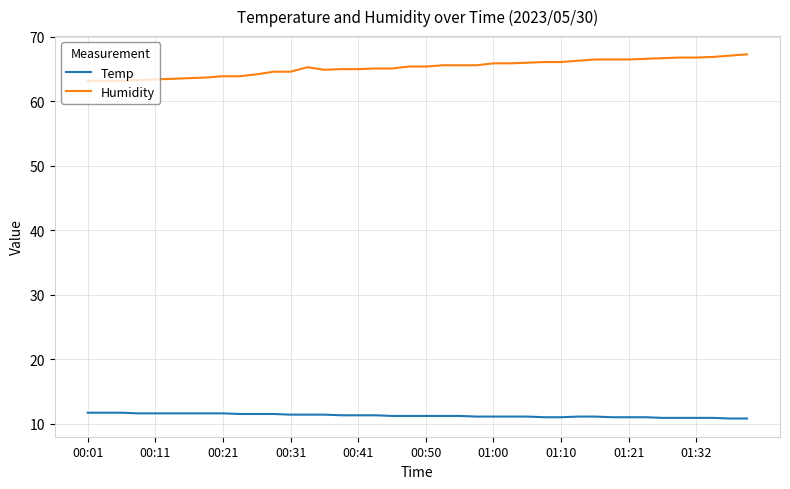

What is the greatest value displayed?

67.3